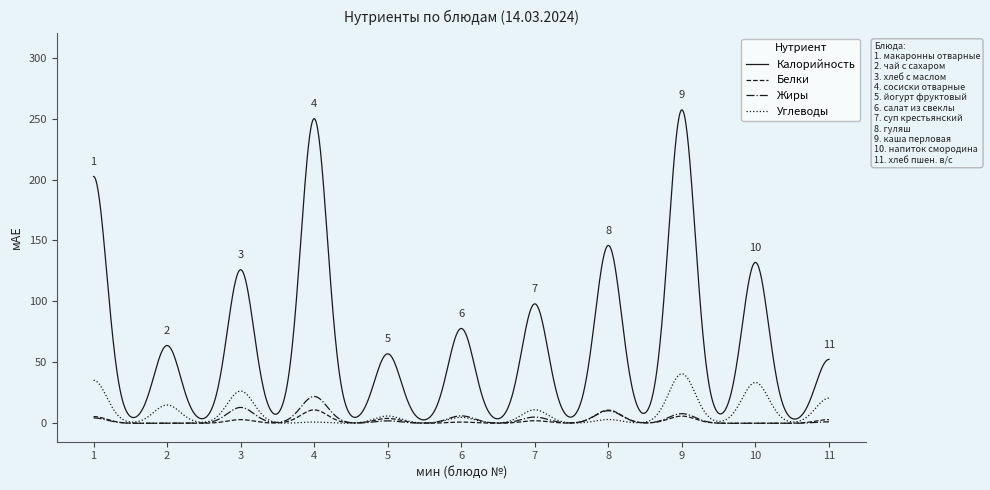

Which series has the largest total across all categories?

Калорийность